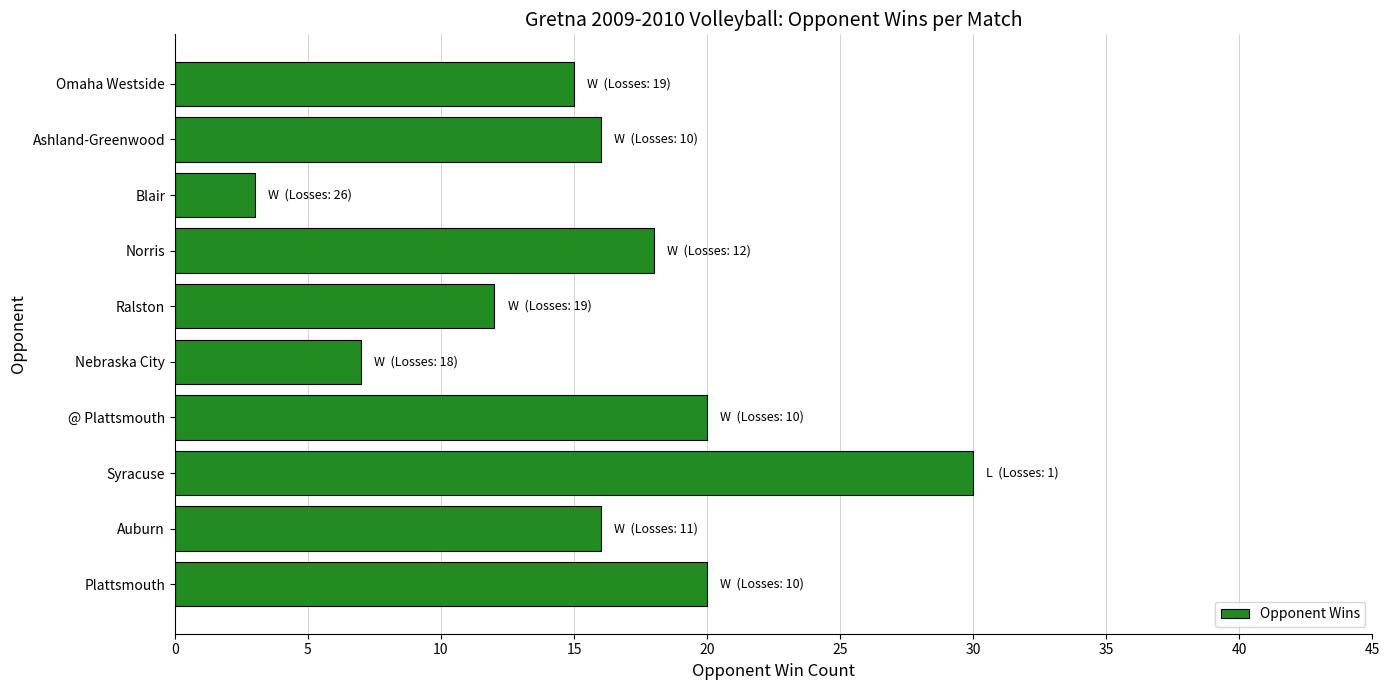

Which label corresponds to the smallest value in the chart?

Blair